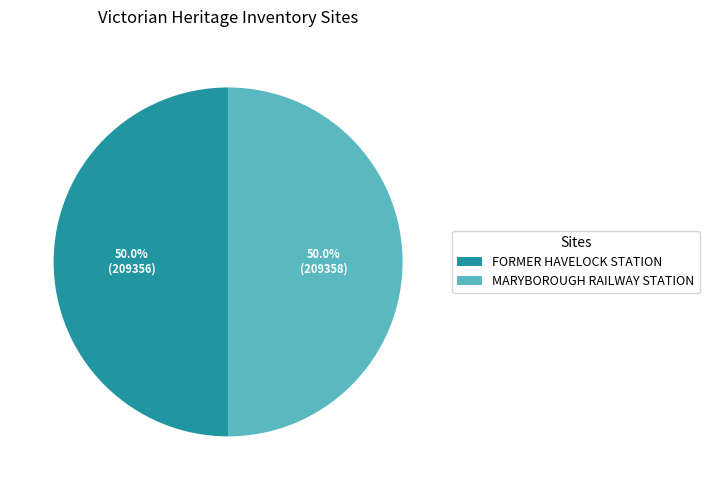

Do MARYBOROUGH RAILWAY STATION and FORMER HAVELOCK STATION together represent more than half of the pie?

Yes